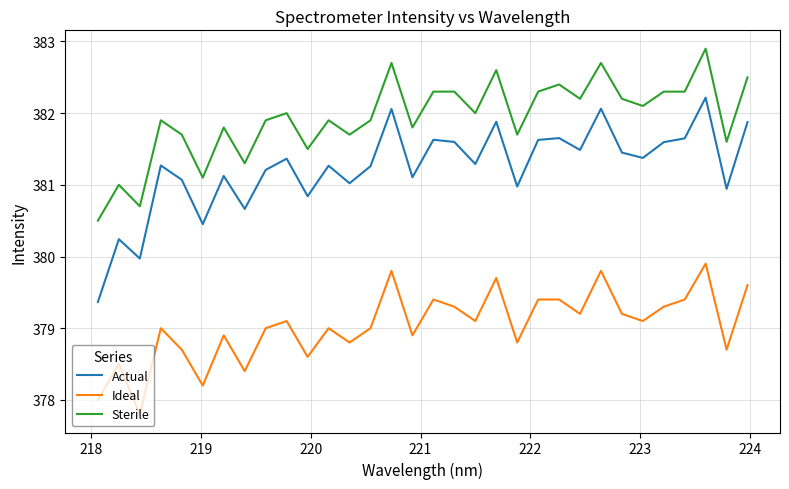

What is the sum of all Actual values?

12199.6